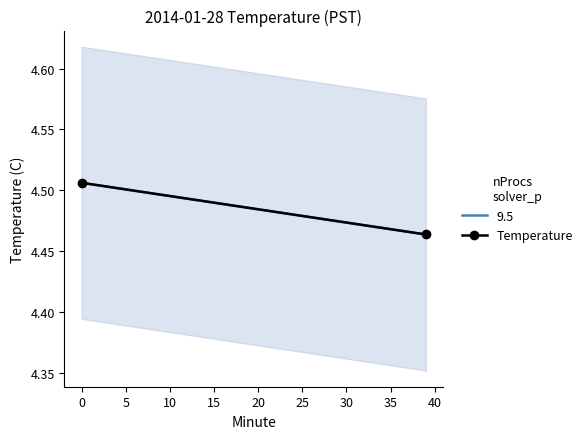

Reading left to right, transcribe all the data shown in this chart.

4.5	4.5